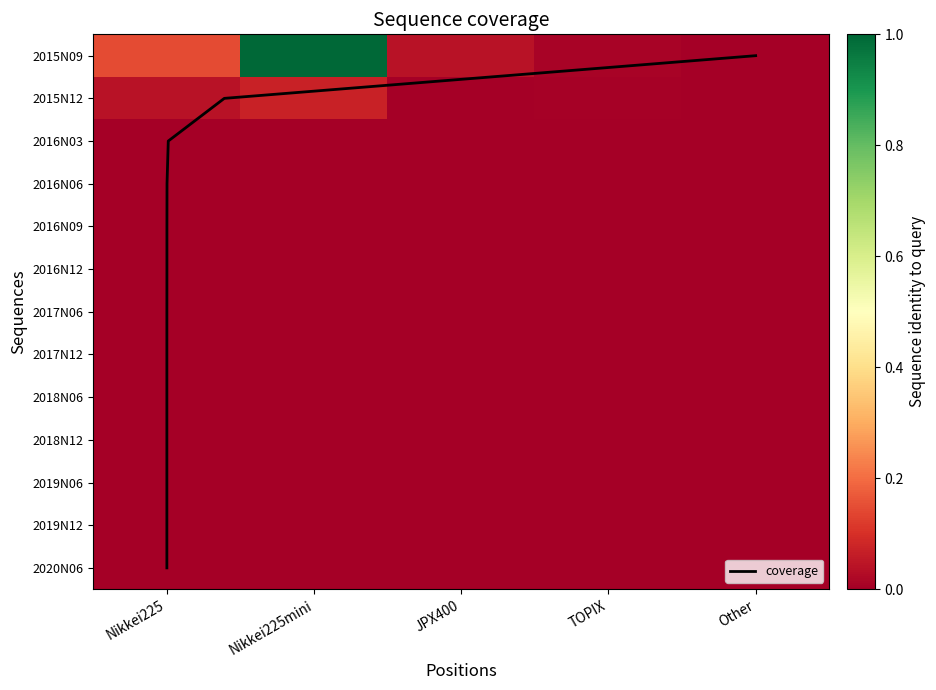

Which category has the lowest value across all series?

Other